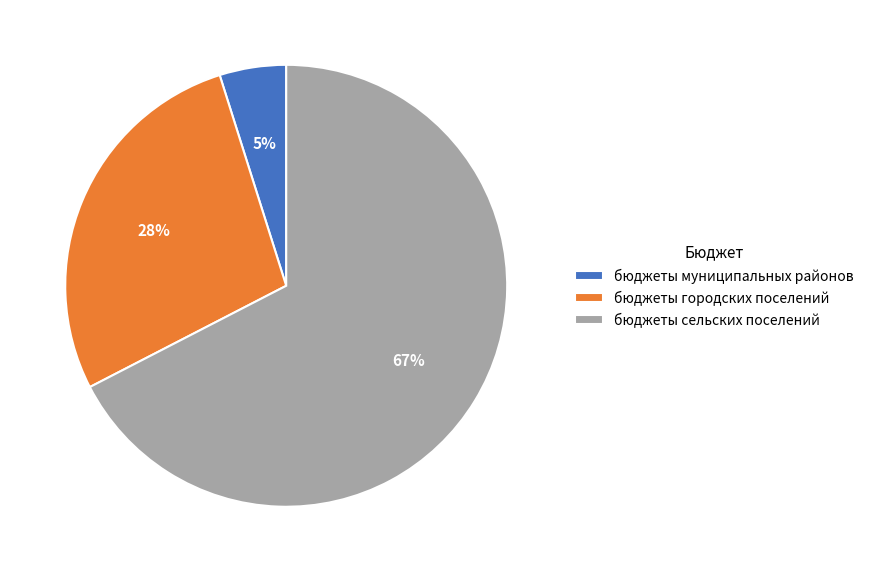

Which slice represents more than half of the pie?

бюджеты сельских поселений